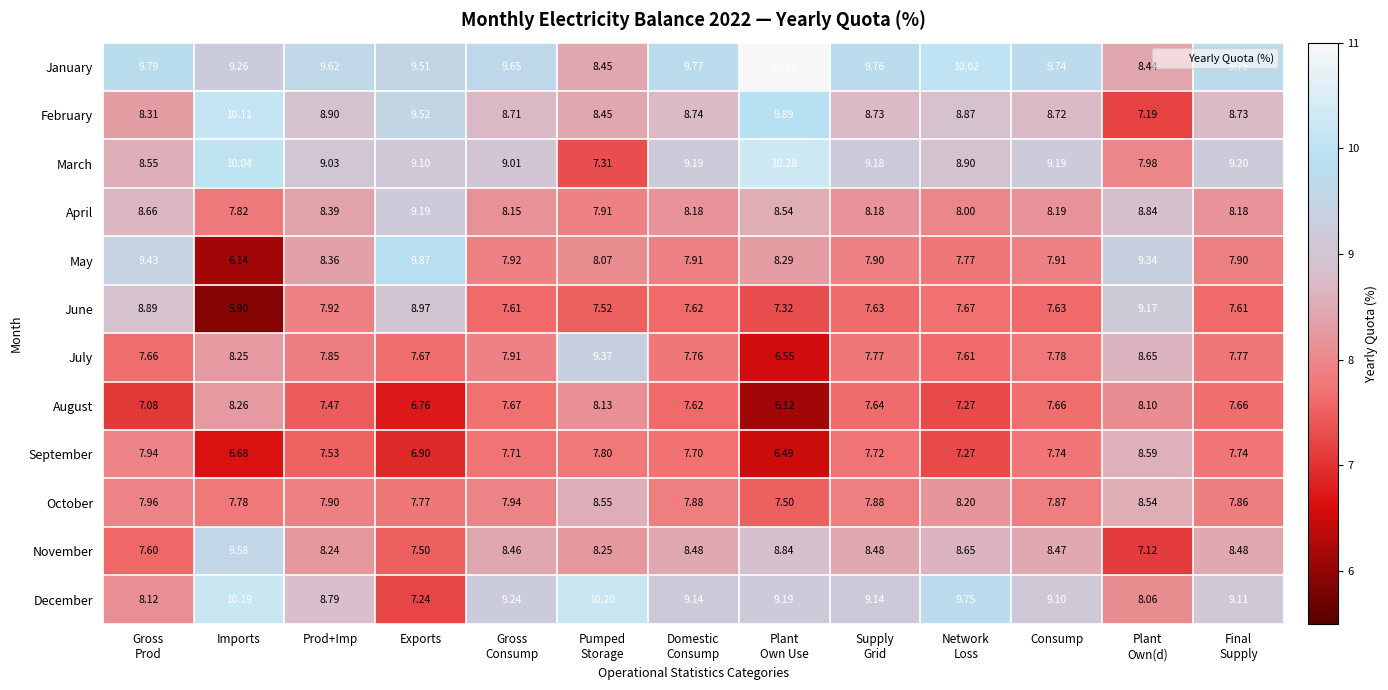

Which series has the largest total across all categories?

January